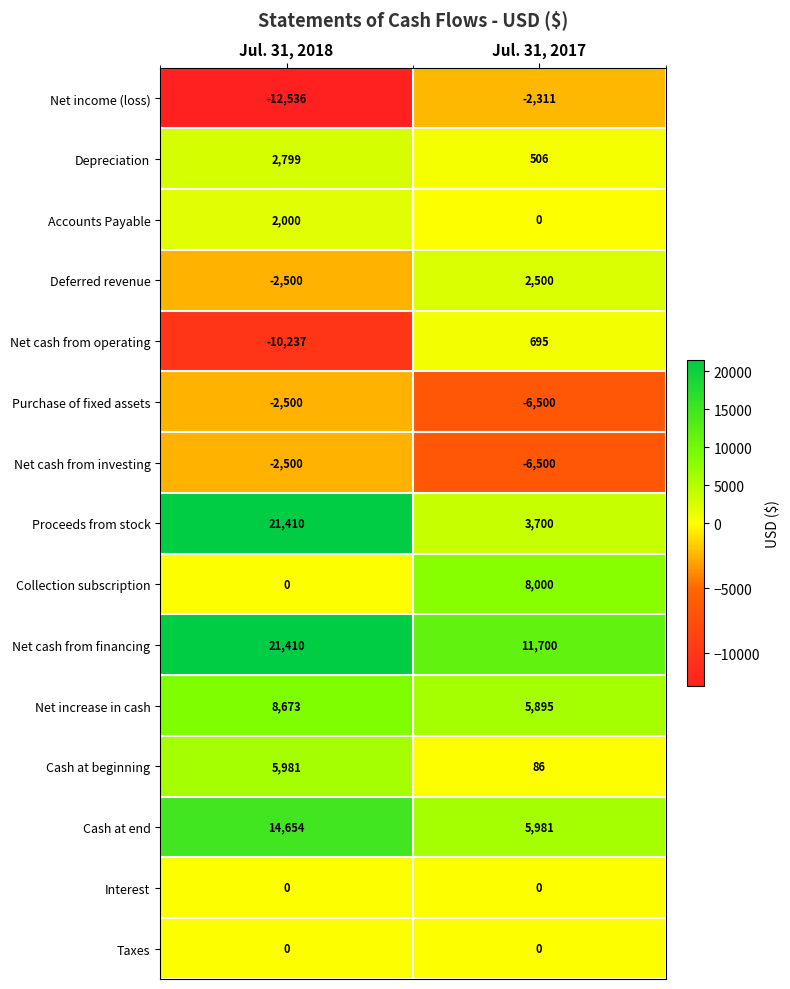

Reading left to right, extract all data points from this chart.

Net income (loss): Jul. 31, 2018=-12536	Jul. 31, 2017=-2311
Depreciation: Jul. 31, 2018=2799	Jul. 31, 2017=506
Accounts Payable: Jul. 31, 2018=2000	Jul. 31, 2017=0
Deferred revenue: Jul. 31, 2018=-2500	Jul. 31, 2017=2500
Net cash from operating: Jul. 31, 2018=-10237	Jul. 31, 2017=695
Purchase of fixed assets: Jul. 31, 2018=-2500	Jul. 31, 2017=-6500
Net cash from investing: Jul. 31, 2018=-2500	Jul. 31, 2017=-6500
Proceeds from stock: Jul. 31, 2018=21410	Jul. 31, 2017=3700
Collection subscription: Jul. 31, 2018=0	Jul. 31, 2017=8000
Net cash from financing: Jul. 31, 2018=21410	Jul. 31, 2017=11700
Net increase in cash: Jul. 31, 2018=8673	Jul. 31, 2017=5895
Cash at beginning: Jul. 31, 2018=5981	Jul. 31, 2017=86
Cash at end: Jul. 31, 2018=14654	Jul. 31, 2017=5981
Interest: Jul. 31, 2018=0	Jul. 31, 2017=0
Taxes: Jul. 31, 2018=0	Jul. 31, 2017=0